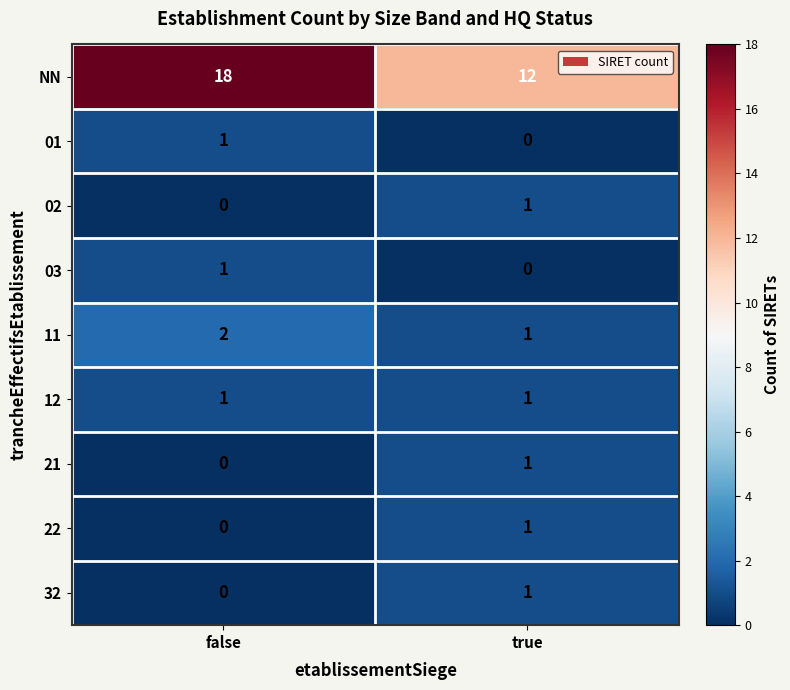

Which series has the widest spread of values?

NN